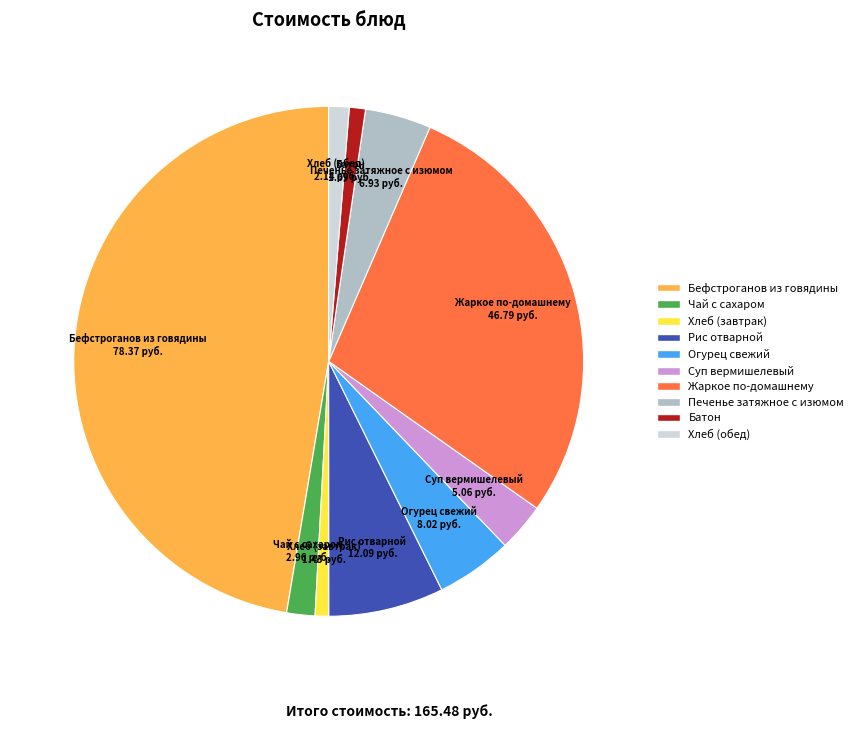

What is the largest slice in the pie chart?

Бефстроганов из говядины